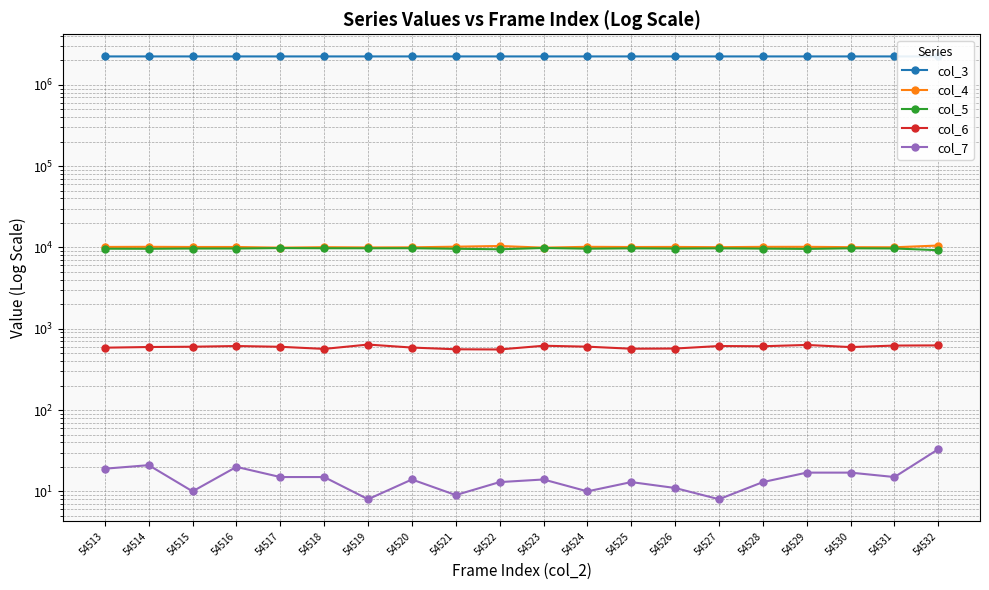

True or false: col_5 and col_6 cross at least once.

False